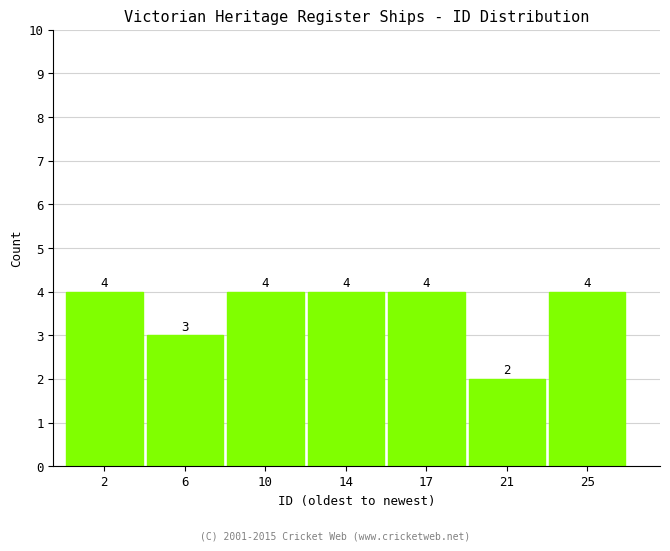

Reading left to right, extract all data points from this chart.

4	3	4	4	4	2	4